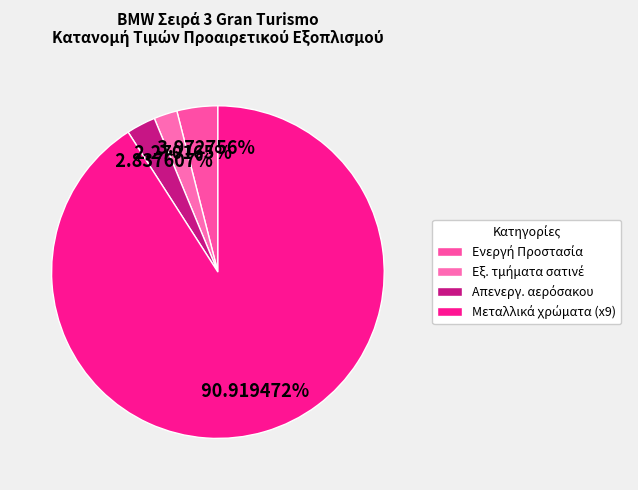

How many slices are in this pie chart?

4